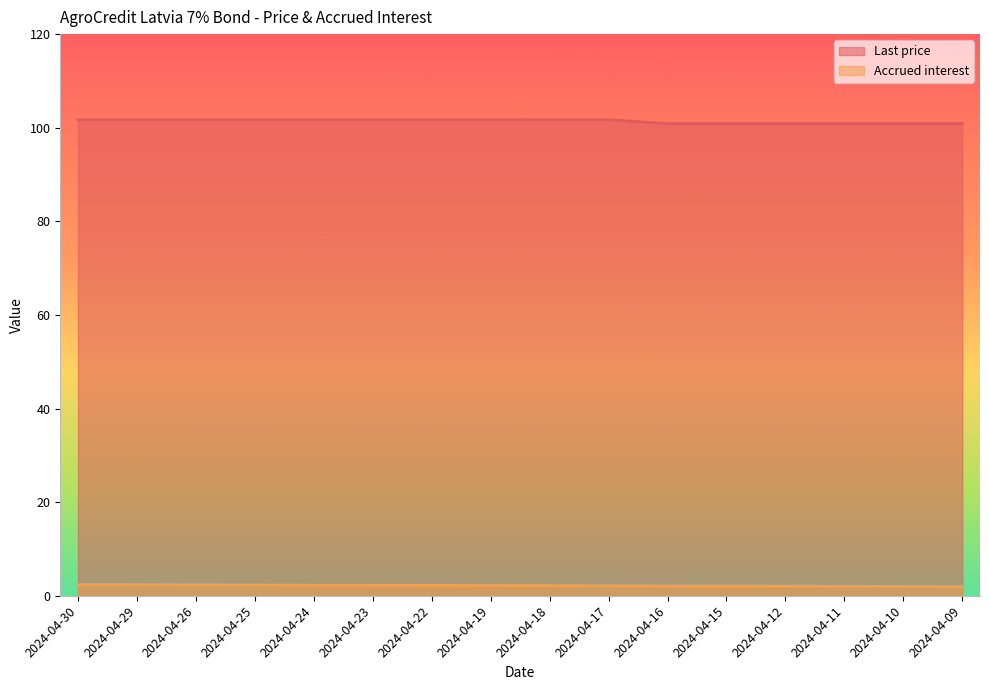

What are all the series names shown in the legend?

Last price, Accrued interest